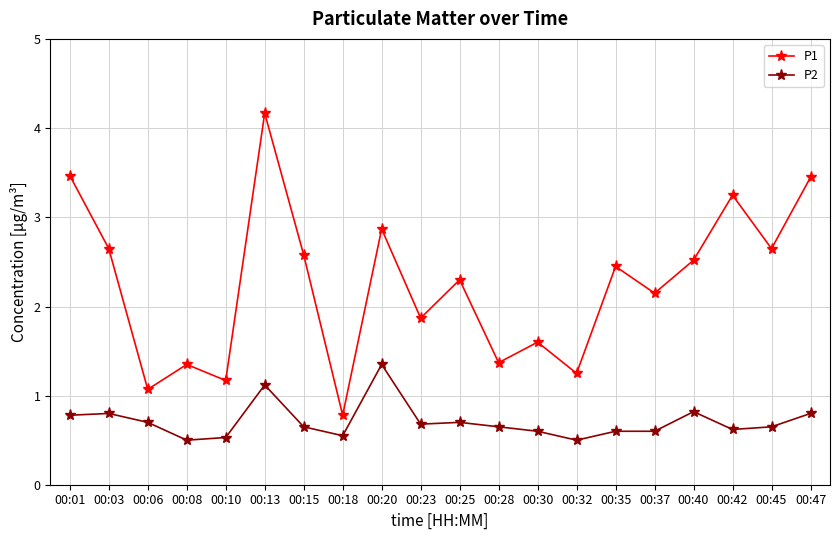

At which category is the sum across all series the highest?

00:13